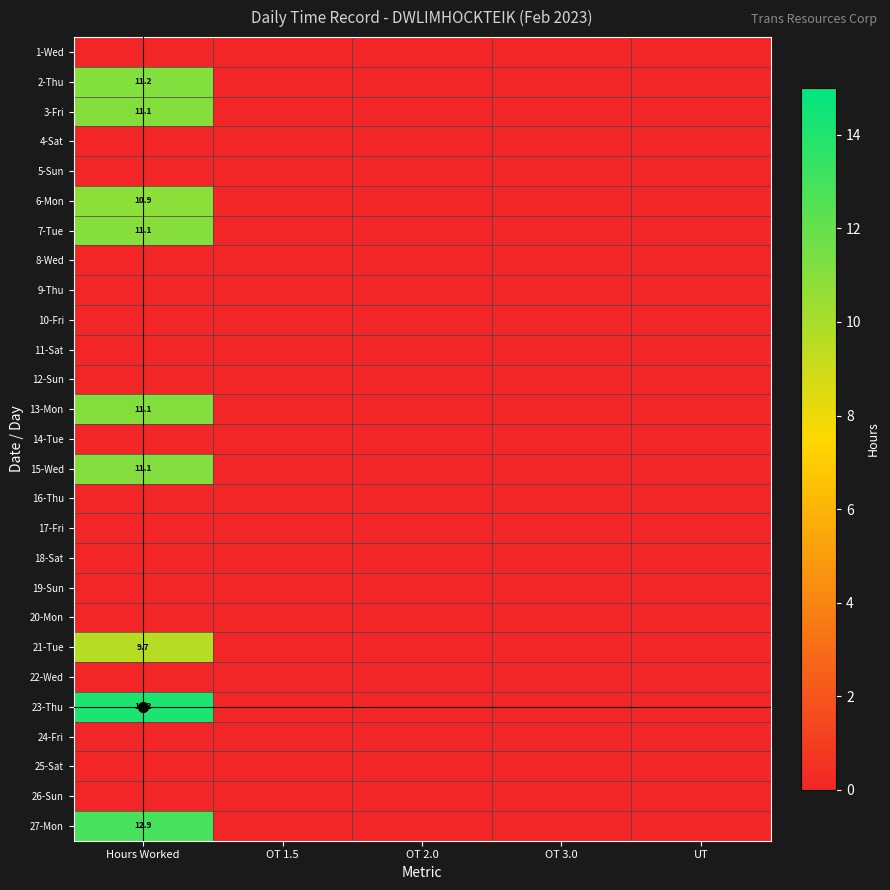

At UT, list the series in order from smallest to largest.

1-Wed, 2-Thu, 3-Fri, 4-Sat, 5-Sun, 6-Mon, 7-Tue, 8-Wed, 9-Thu, 10-Fri, 11-Sat, 12-Sun, 13-Mon, 14-Tue, 15-Wed, 16-Thu, 17-Fri, 18-Sat, 19-Sun, 20-Mon, 21-Tue, 22-Wed, 23-Thu, 24-Fri, 25-Sat, 26-Sun, 27-Mon